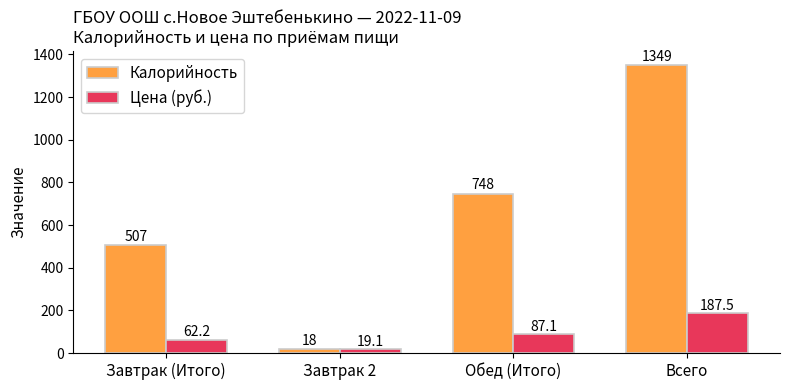

At which category is the sum across all series the highest?

Всего